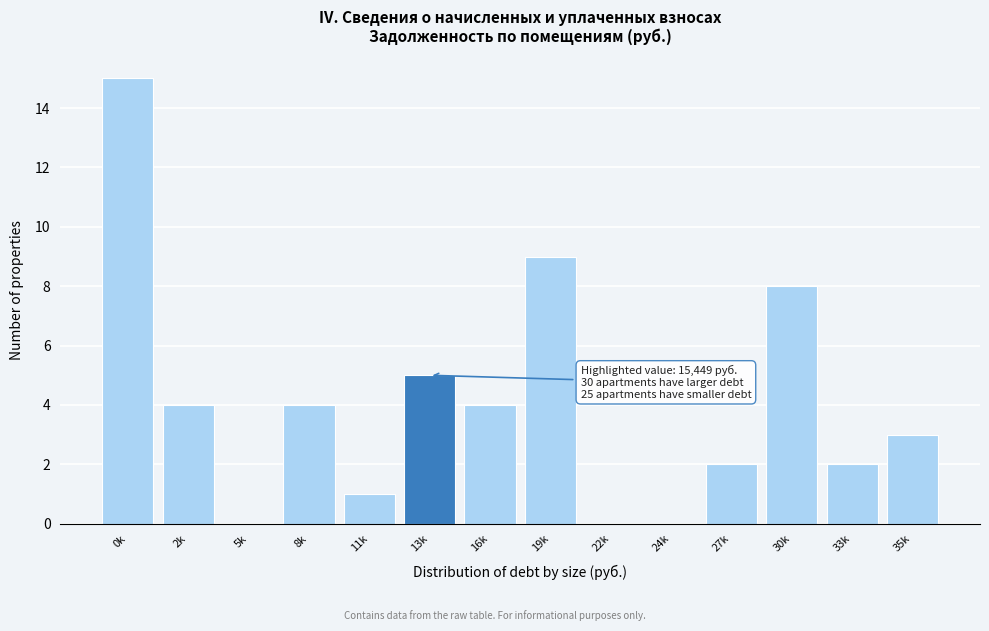

Reading right to left, what are all the values shown in this chart?

35k=3	33k=2	30k=8	27k=2	24k=0	22k=0	19k=9	16k=4	13k=5	11k=1	8k=4	5k=0	2k=4	0k=15